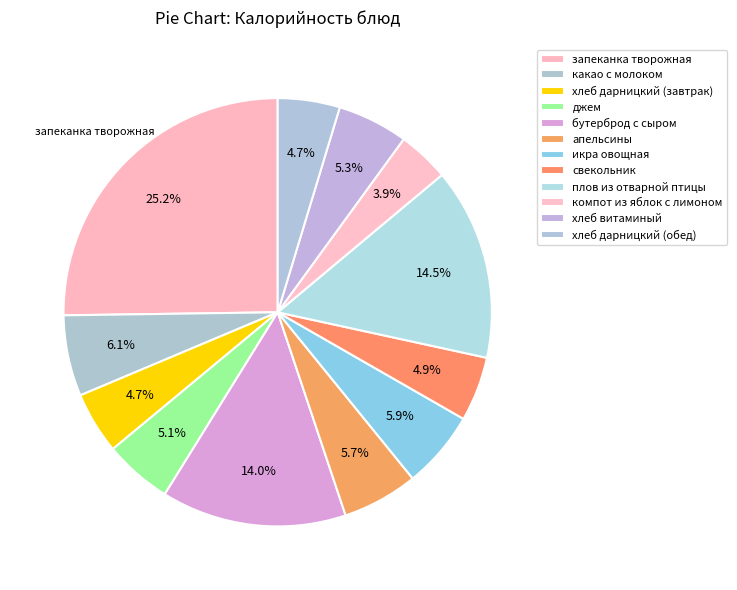

Combined, what portion of the pie is икра овощная and джем?

11.0%